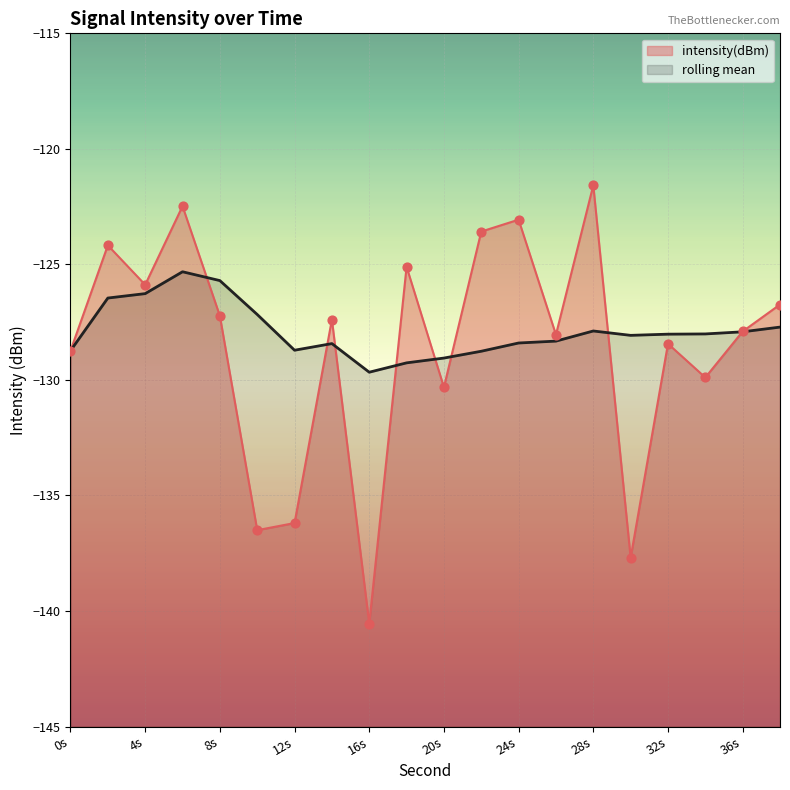

Is the value of rolling_mean at 32s greater than the value of intensity(dBm) at 8s?

No